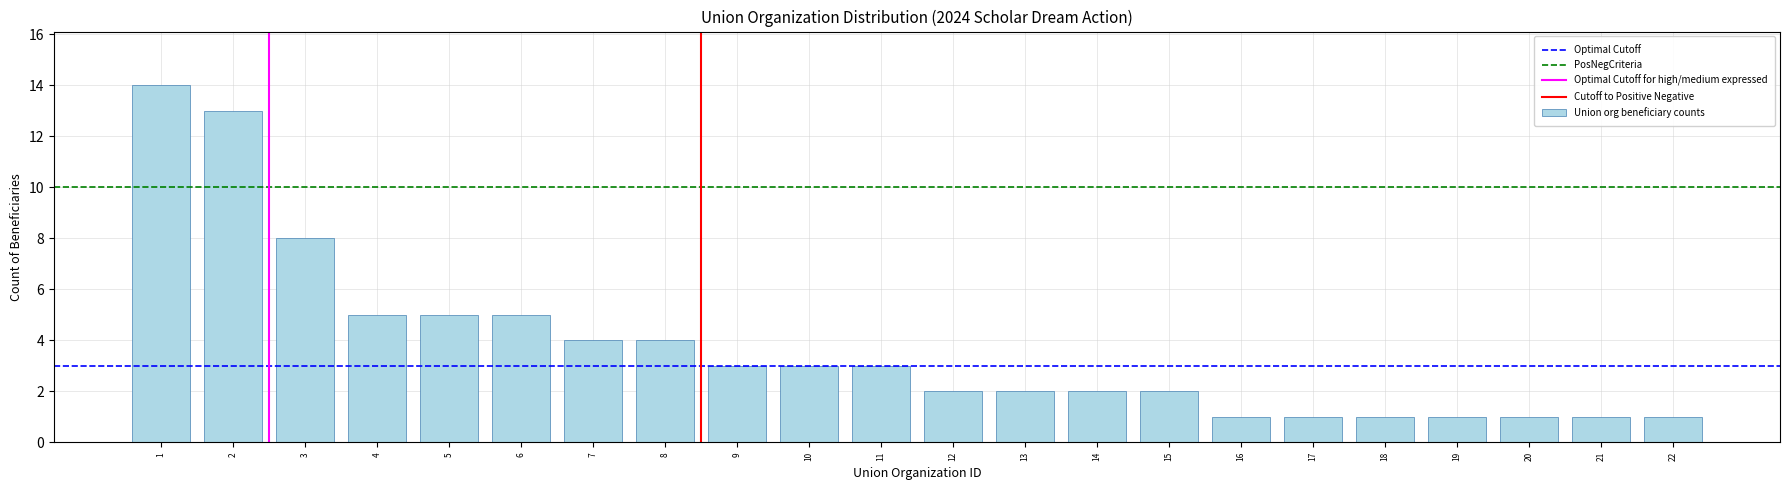

Reading left to right, transcribe all the data shown in this chart.

1=14	2=13	3=8	4=5	5=5	6=5	7=4	8=4	9=3	10=3	11=3	12=2	13=2	14=2	15=2	16=1	17=1	18=1	19=1	20=1	21=1	22=1